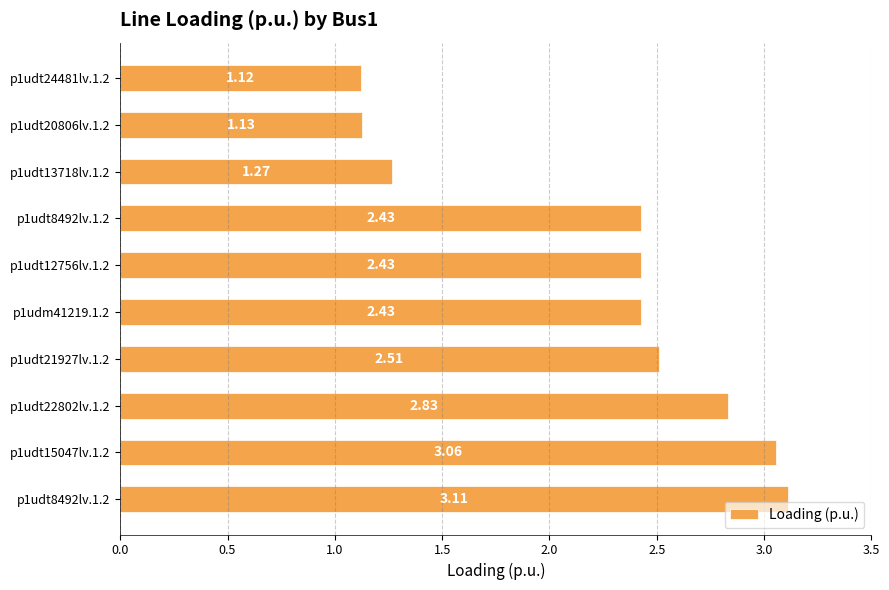

Count the number of categories in the chart.

10